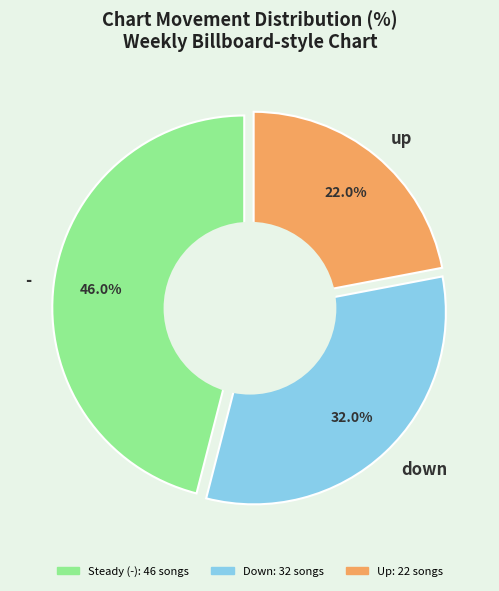

Approximately how many times larger is the value at down compared to -?

0.7